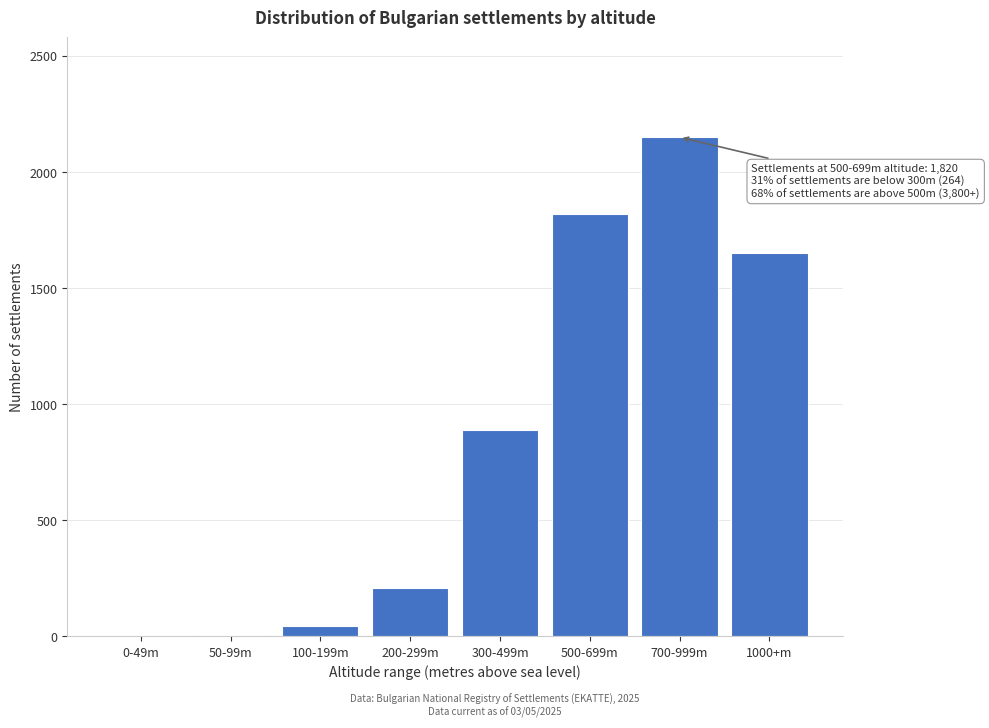

True or false: the data shows 890 at 300-499m.

True